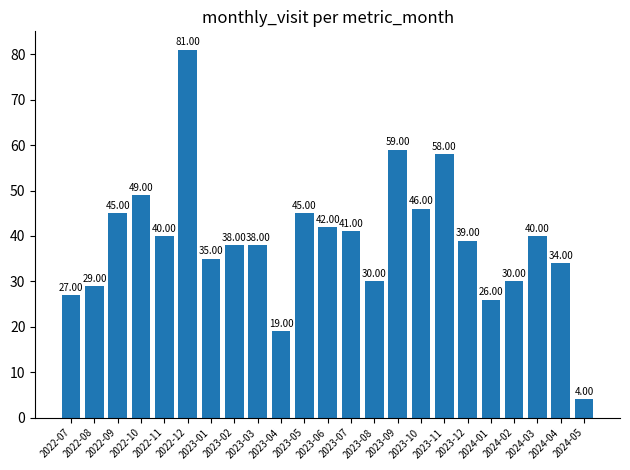

Reading left to right, list all the values displayed in this chart.

2022-07=27	2022-08=29	2022-09=45	2022-10=49	2022-11=40	2022-12=81	2023-01=35	2023-02=38	2023-03=38	2023-04=19	2023-05=45	2023-06=42	2023-07=41	2023-08=30	2023-09=59	2023-10=46	2023-11=58	2023-12=39	2024-01=26	2024-02=30	2024-03=40	2024-04=34	2024-05=4